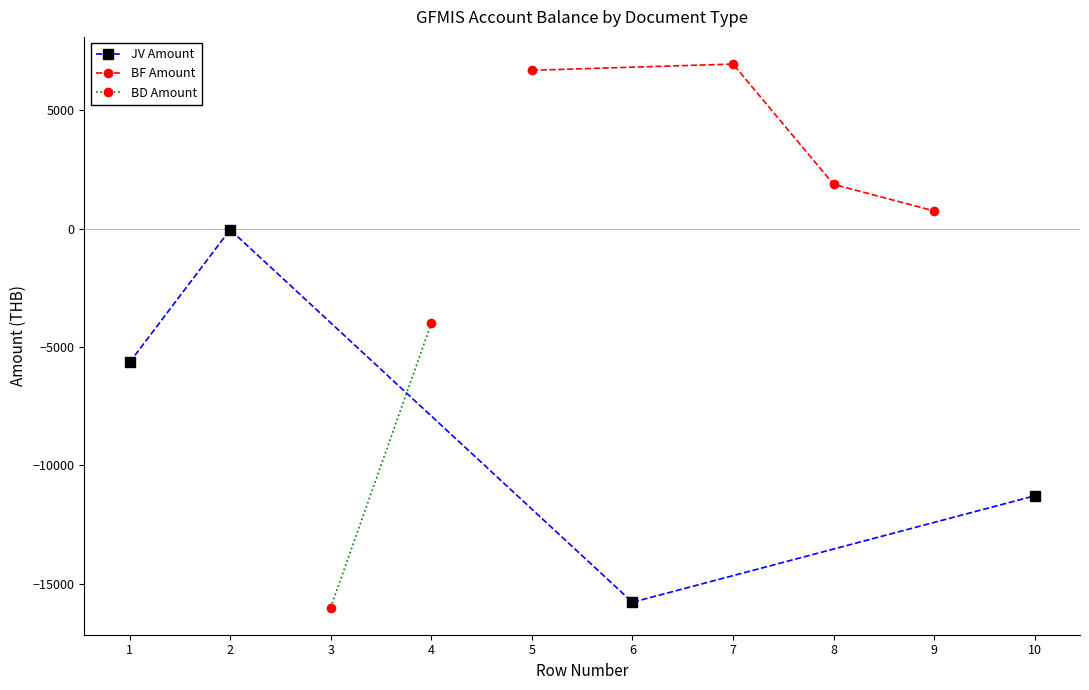

What is the value of the JV Amount point at the 3rd from the left?

-15777.0